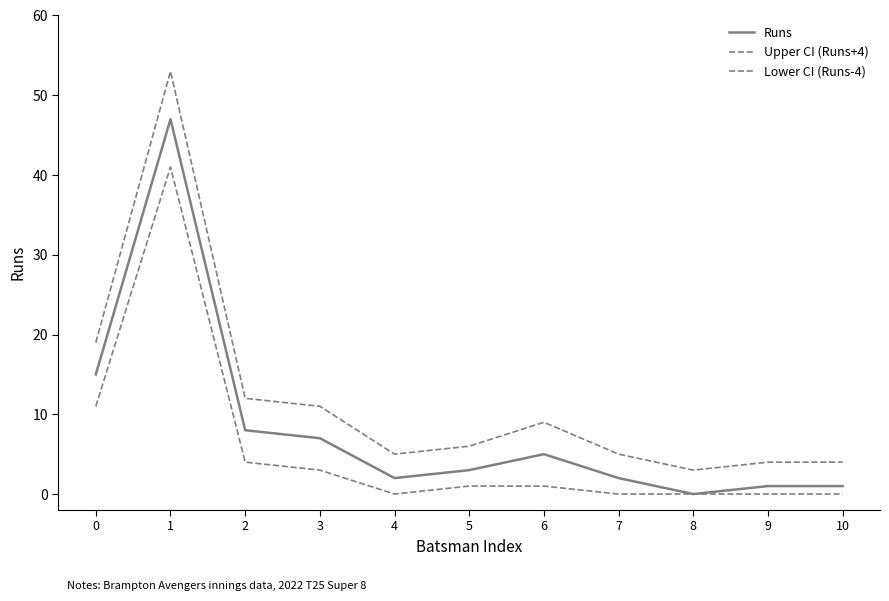

True or false: Upper CI (Runs+4) and Lower CI (Runs-4) cross at least once.

False